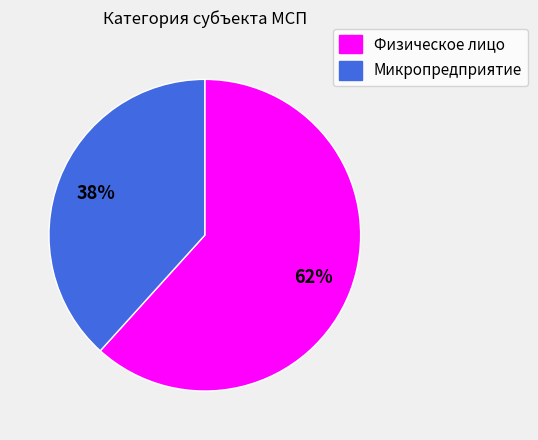

Which has a higher value, Микропредприятие or Физическое лицо?

Физическое лицо